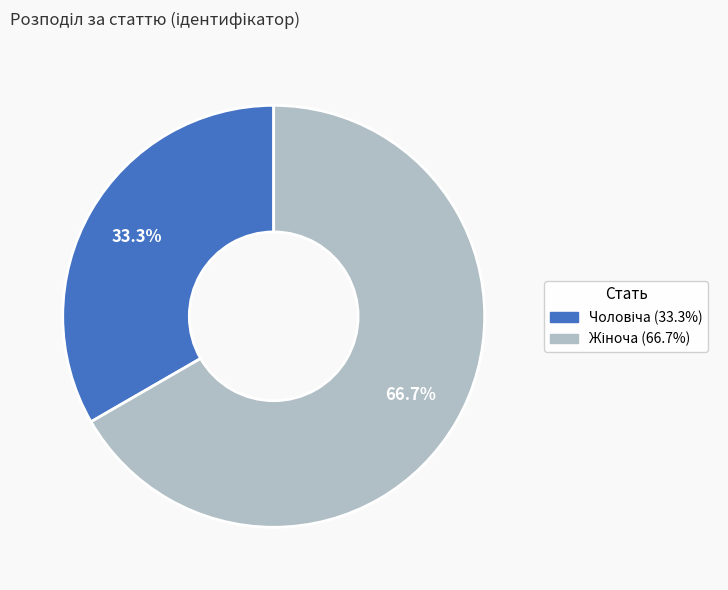

Which category accounts for the majority?

Жіноча